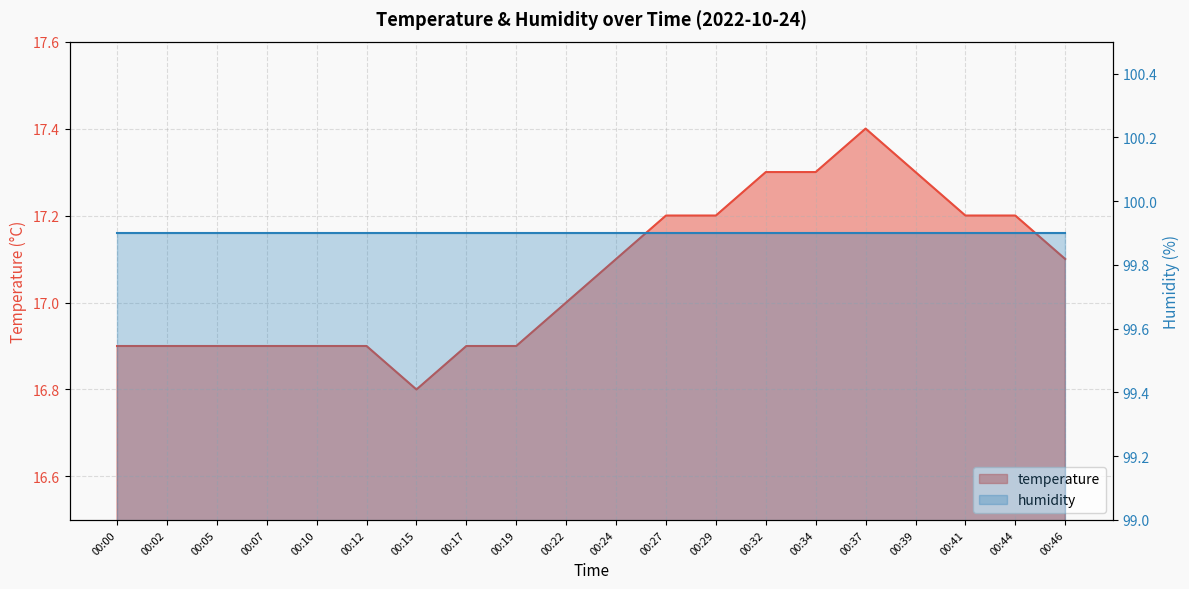

What is the change in value from 00:12 to 00:29?

+0.3